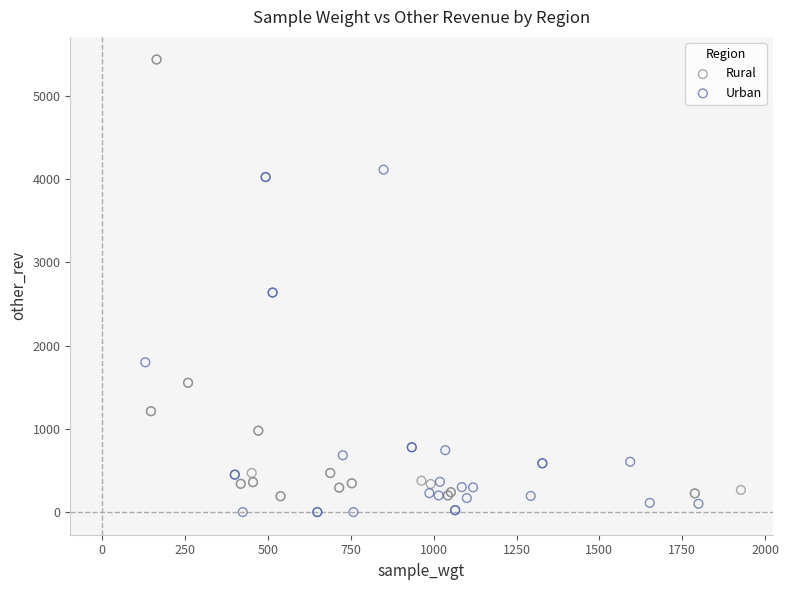

Which series contains the highest Y value?

Rural